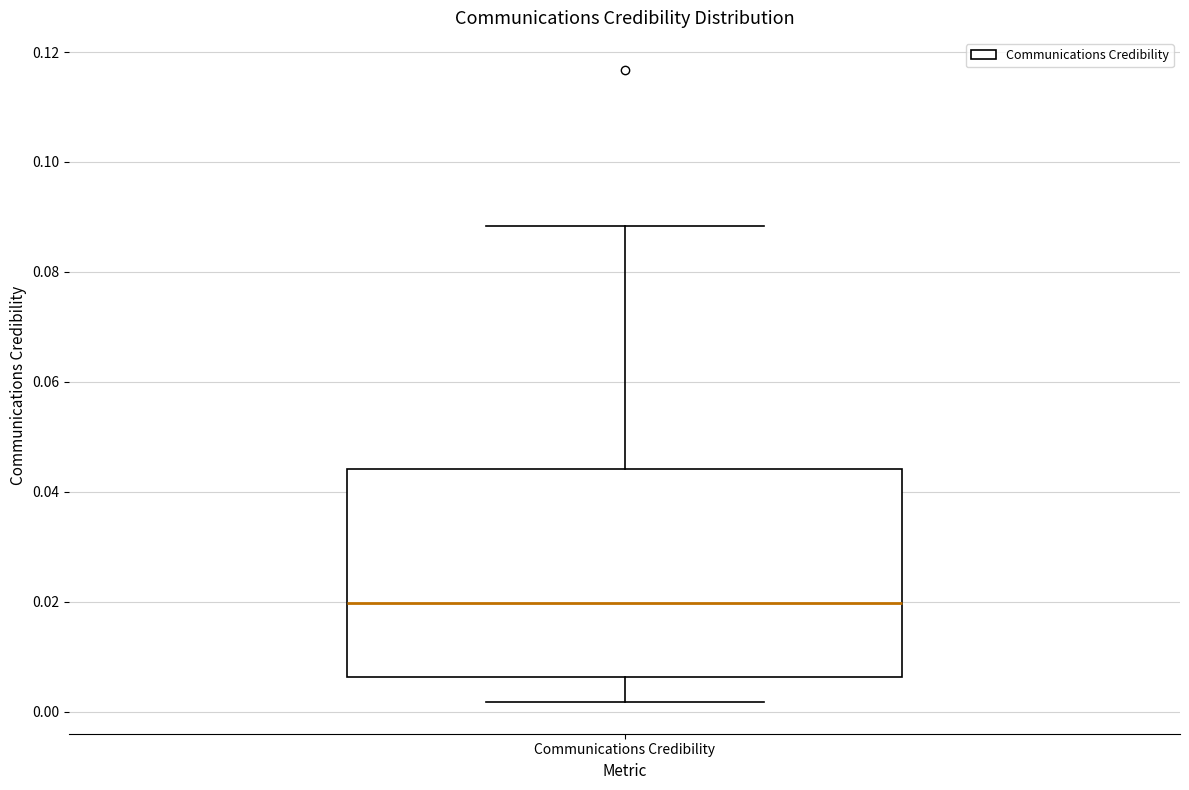

Transcribe this box plot: give where the median line is, the range the box spans, and where the two whiskers end, as read against the y-axis. The values are not printed on the chart, so give them approximately, as read against the axis.

median 0.020, box 0.006 to 0.044, whiskers 0.002 to 0.088